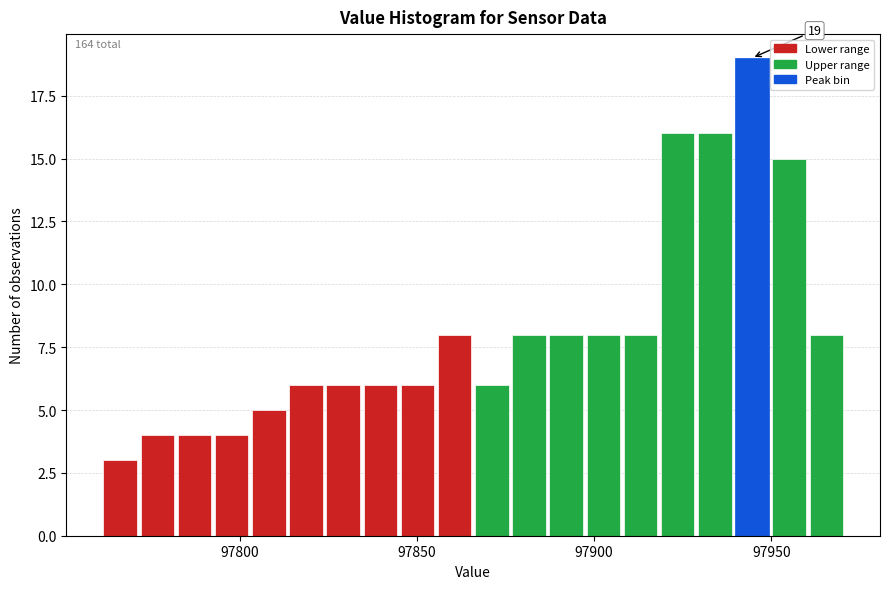

Around what value on the x-axis is the tallest bar? Give the approximate position of its centre, as read against the axis.

97945